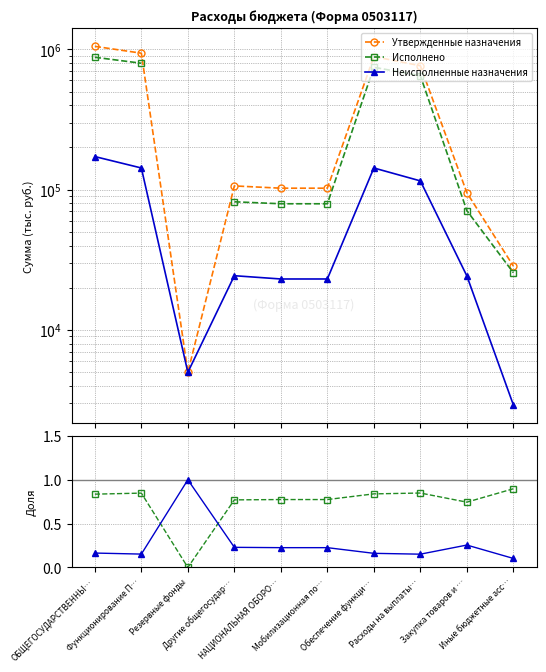

How many Неисполненные назначения / Утвержд. values are between 0 and 1?

10